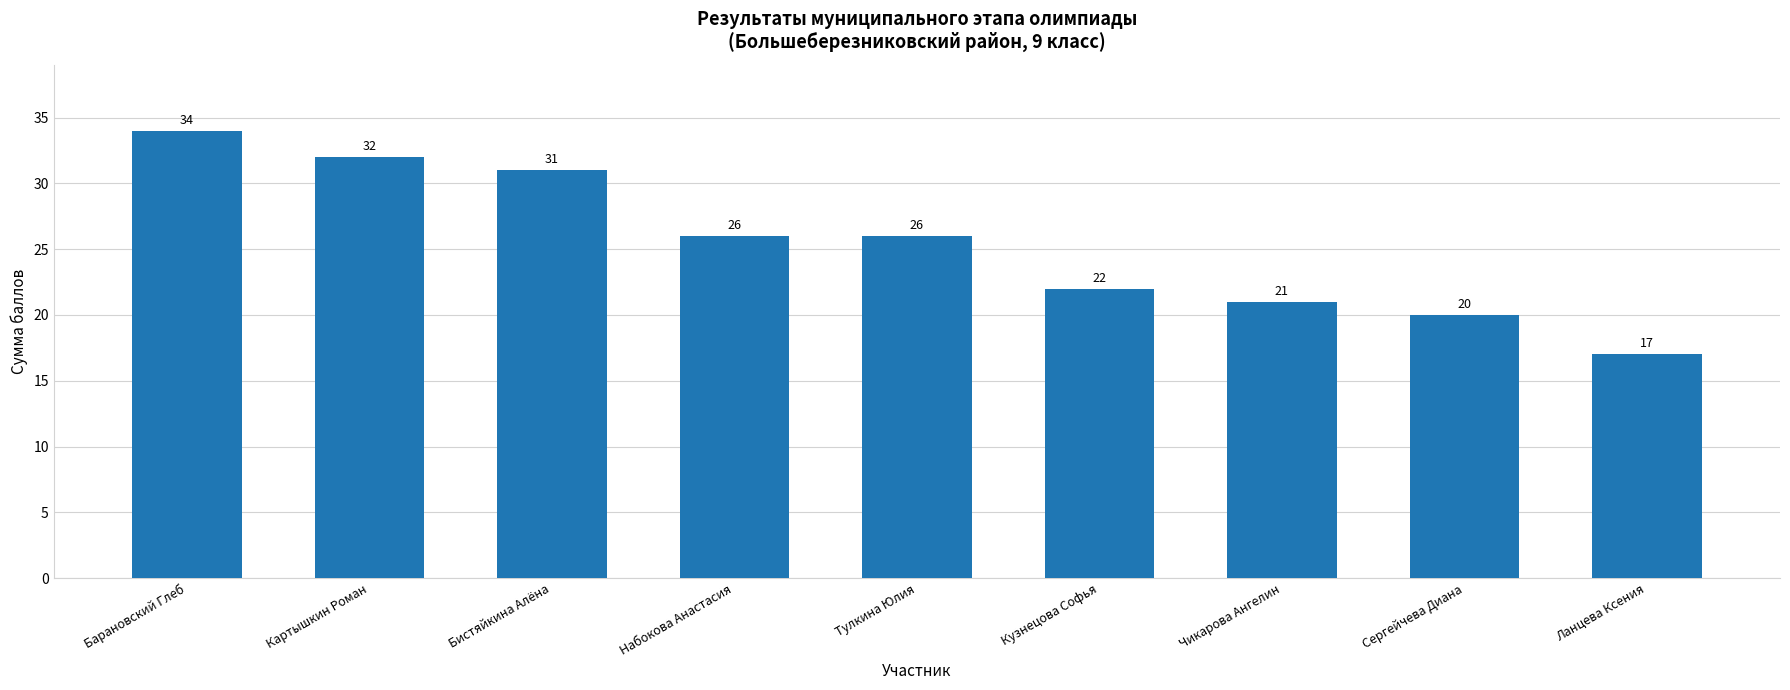

Which has a higher value, Кузнецова Софья or Ланцева Ксения?

Кузнецова Софья